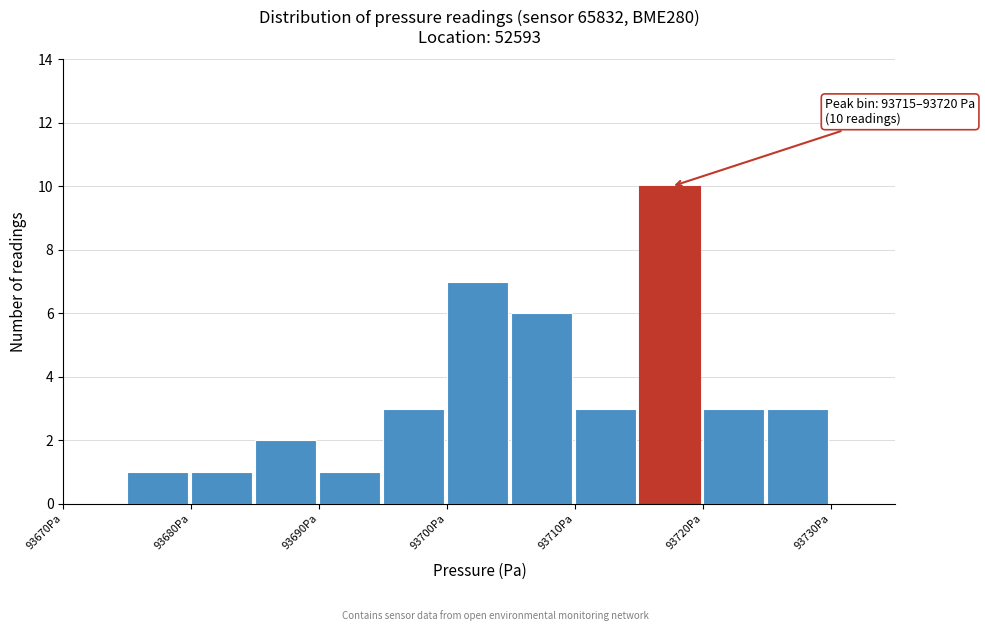

Over which range of the x-axis is the bar tallest?

93715 to 93720